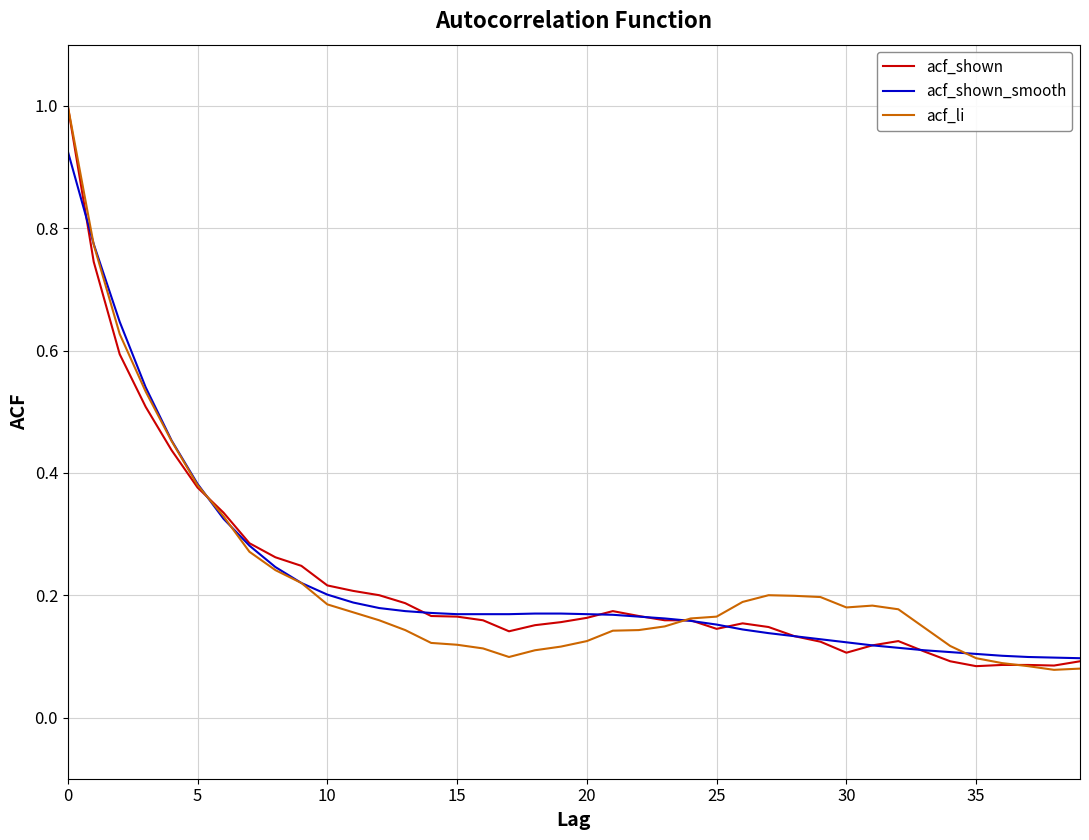

What is the greatest value displayed?

1.0